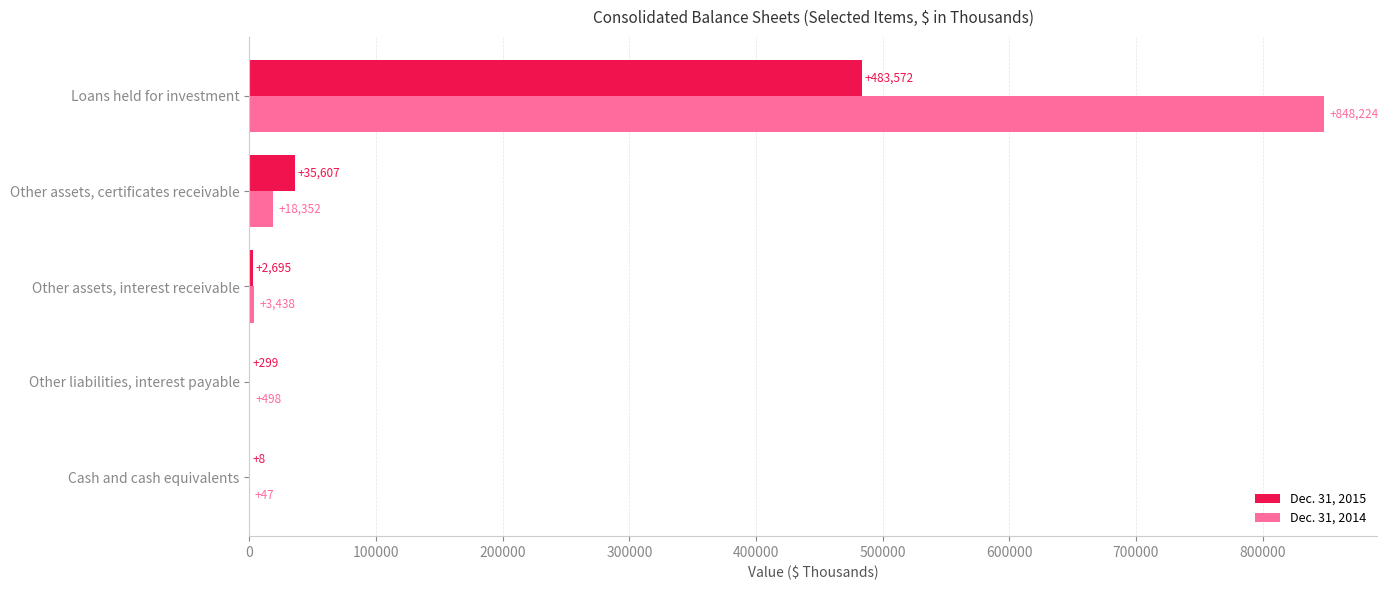

The value of Dec. 31, 2015 at Other assets, interest receivable is 2695. True or false?

True